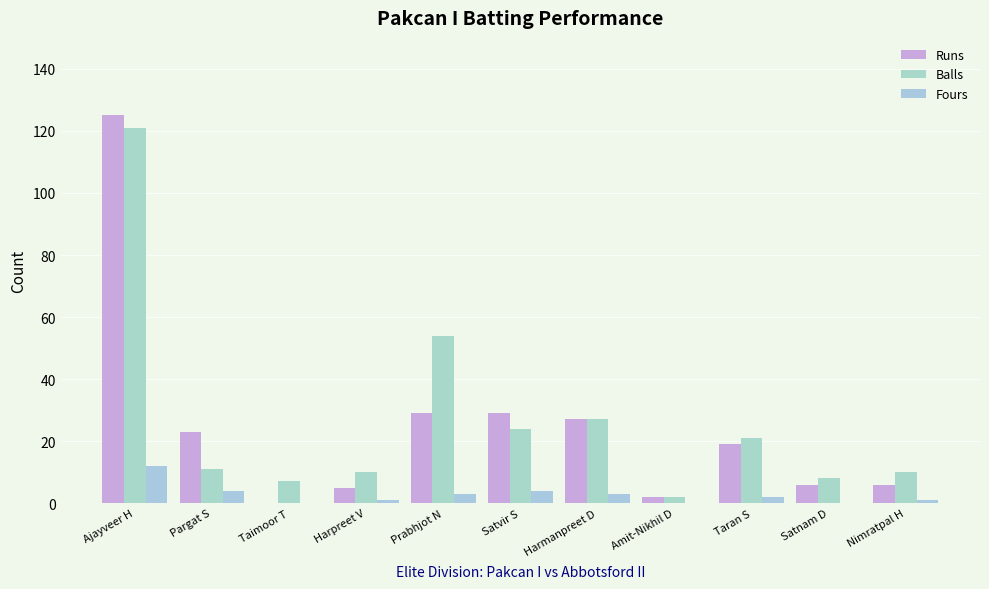

Where is Runs nearest to the value 62?

Prabhjot N